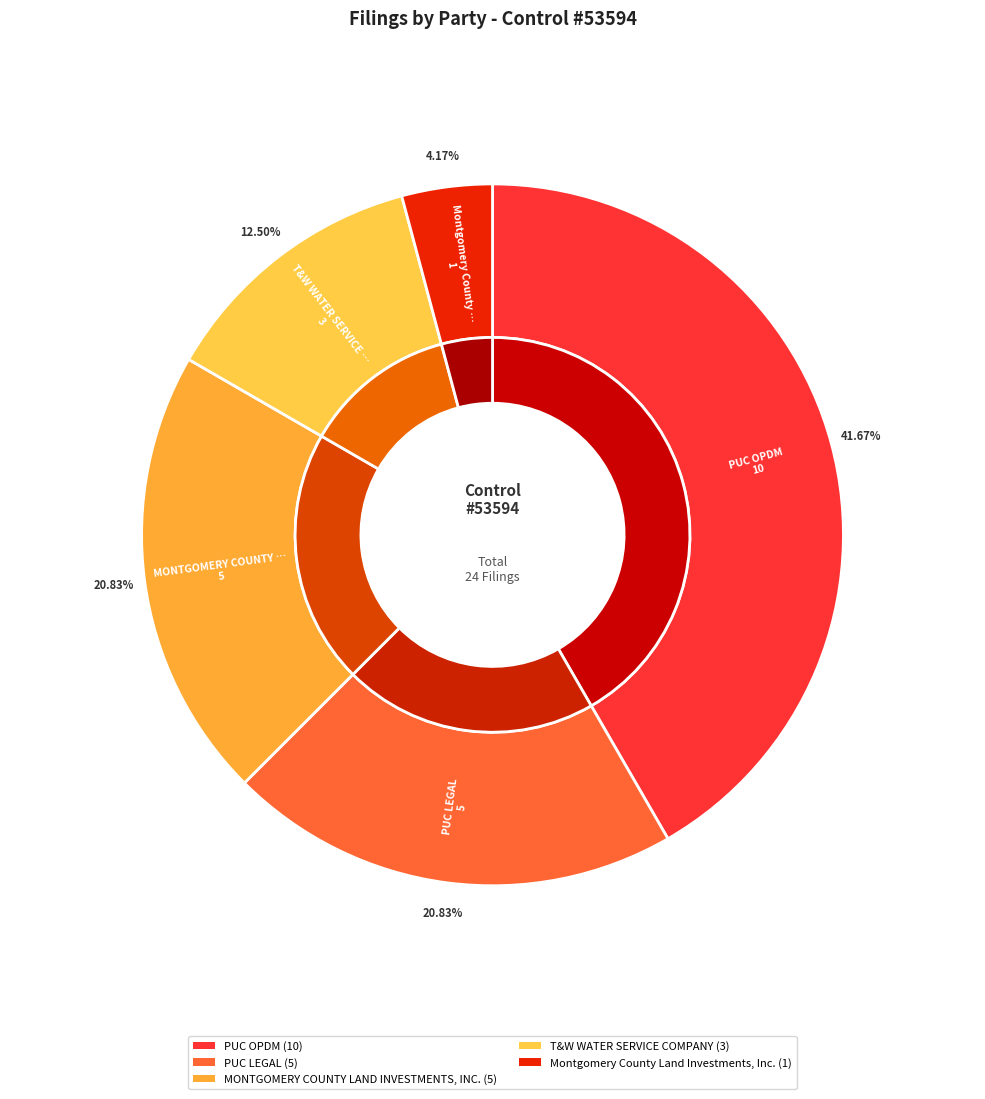

Approximately how many times larger is the value at Montgomery County Land Investments, Inc. compared to PUC OPDM?

0.1